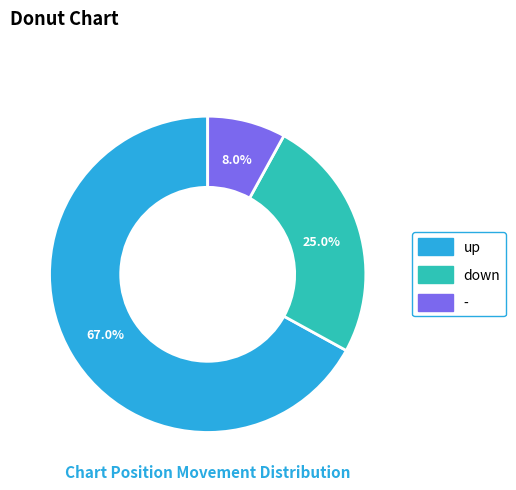

Which has a higher value, - or down?

down